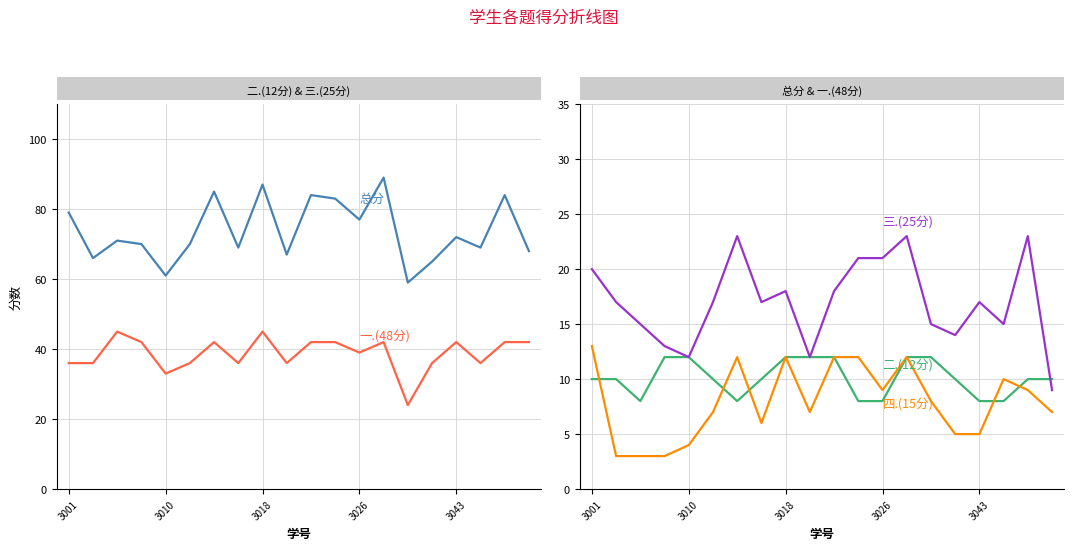

Rank the series by their maximum value, from highest to lowest.

总分, 一.(48分), 三.(25分), 四.(15分), 二.(12分)